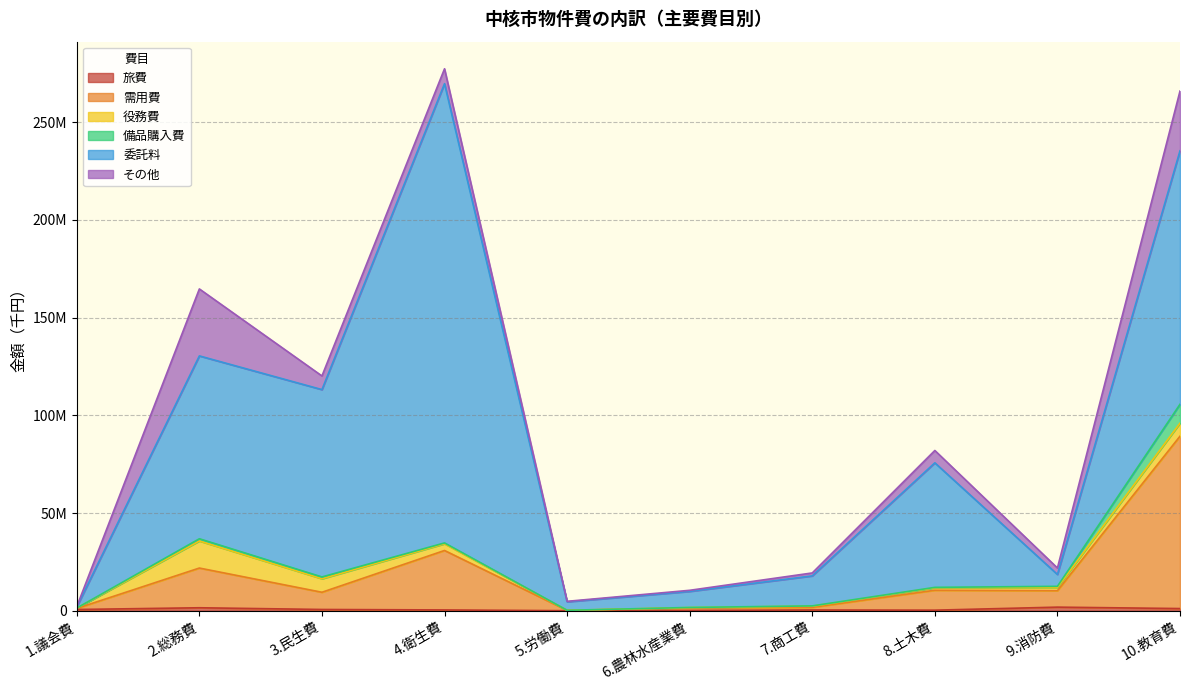

What is the total value across all series at 1.議会費?

2113517